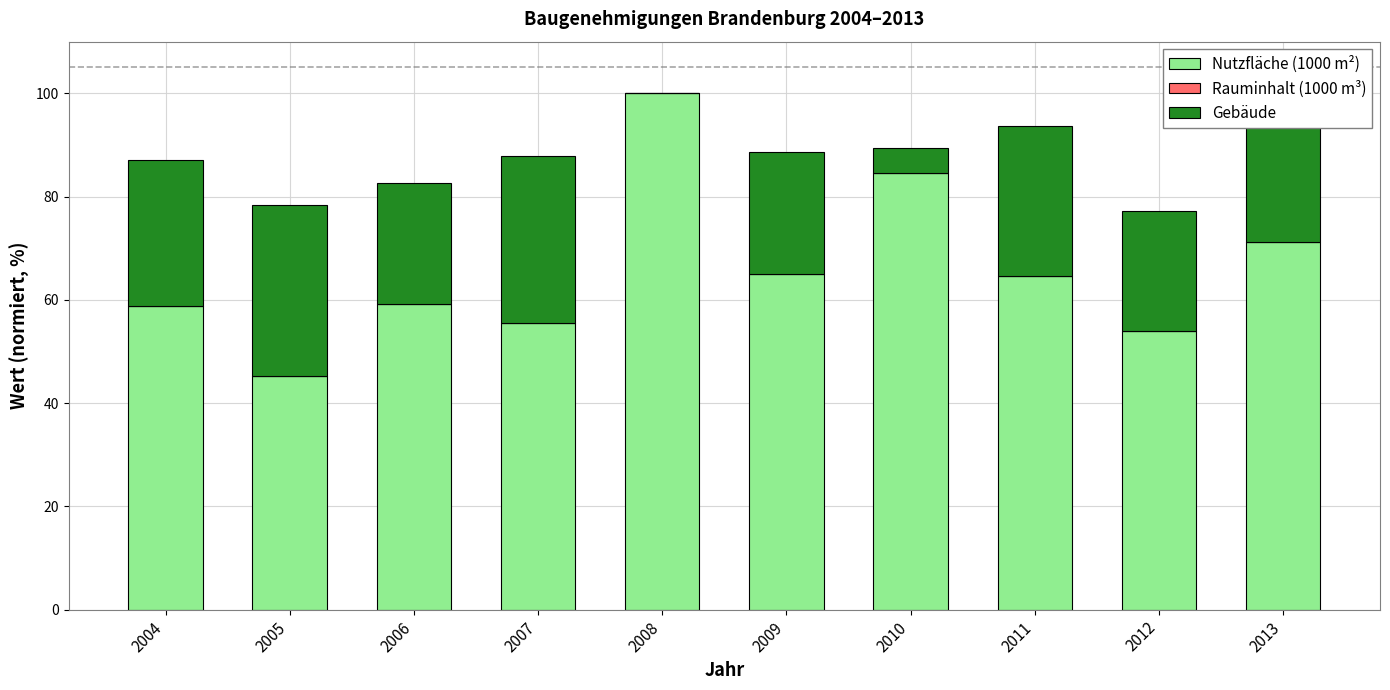

What is the total value across all series at 2006?

82.7